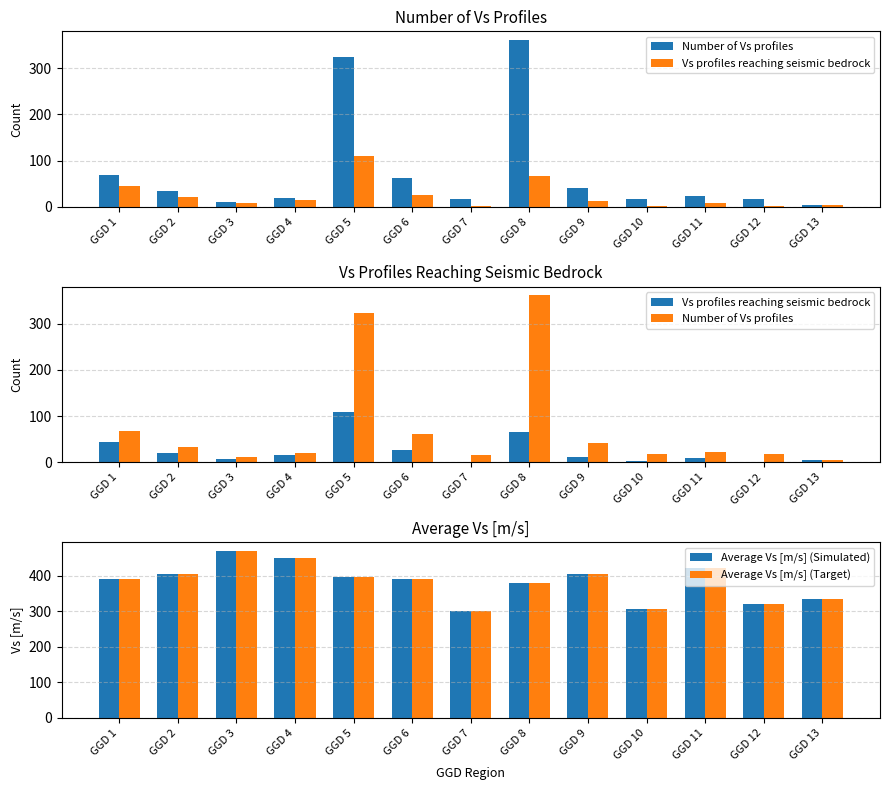

What is the value of the Number of Vs profiles bar at the 13th from the left?

5